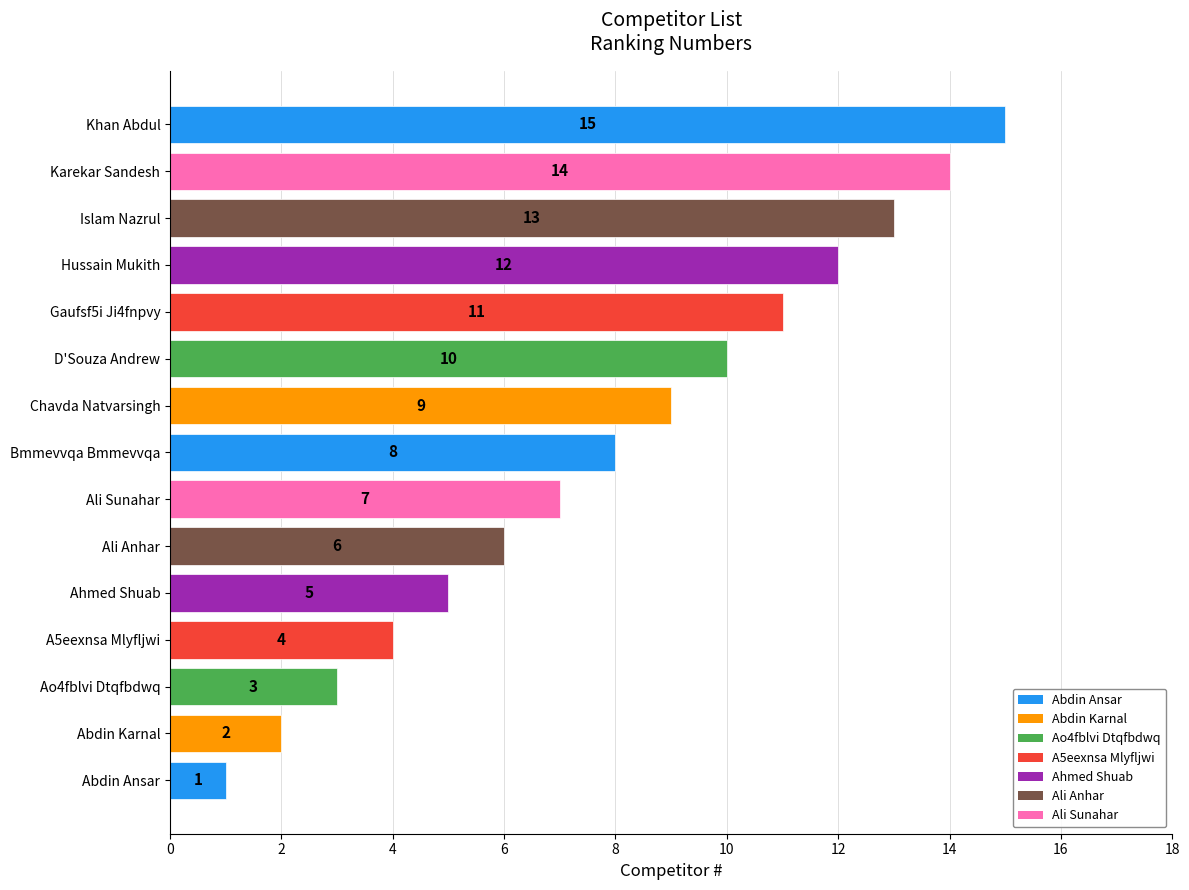

List the labels in order of value, largest first.

Khan Abdul, Karekar Sandesh, Islam Nazrul, Hussain Mukith, Gaufsf5i Ji4fnpvy, D'Souza Andrew, Chavda Natvarsingh, Bmmevvqa Bmmevvqa, Ali Sunahar, Ali Anhar, Ahmed Shuab, A5eexnsa Mlyfljwi, Ao4fblvi Dtqfbdwq, Abdin Karnal, Abdin Ansar